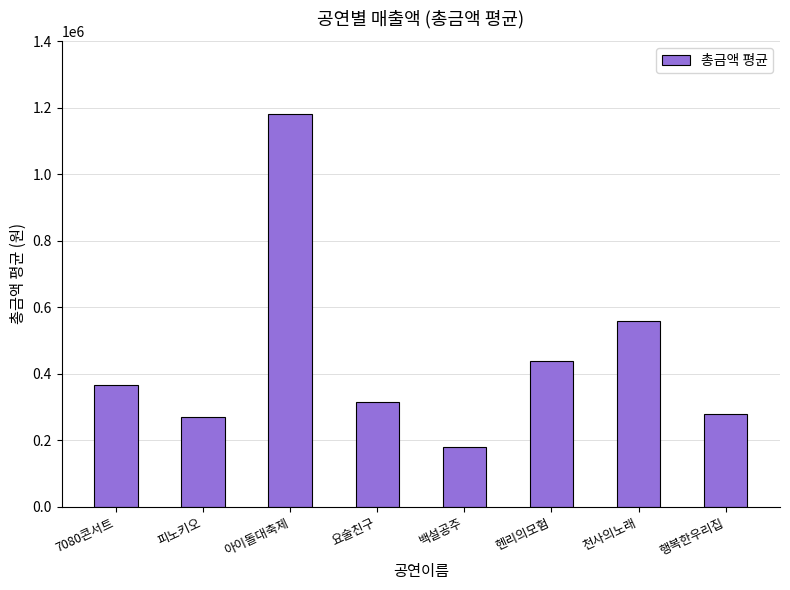

Where is the data nearest to the value 681250?

천사의노래